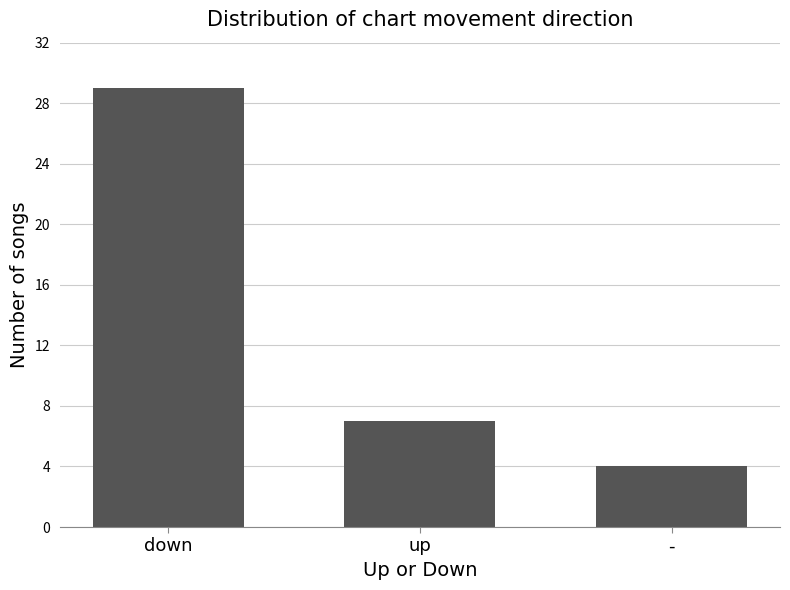

What is the maximum value shown in the chart?

29